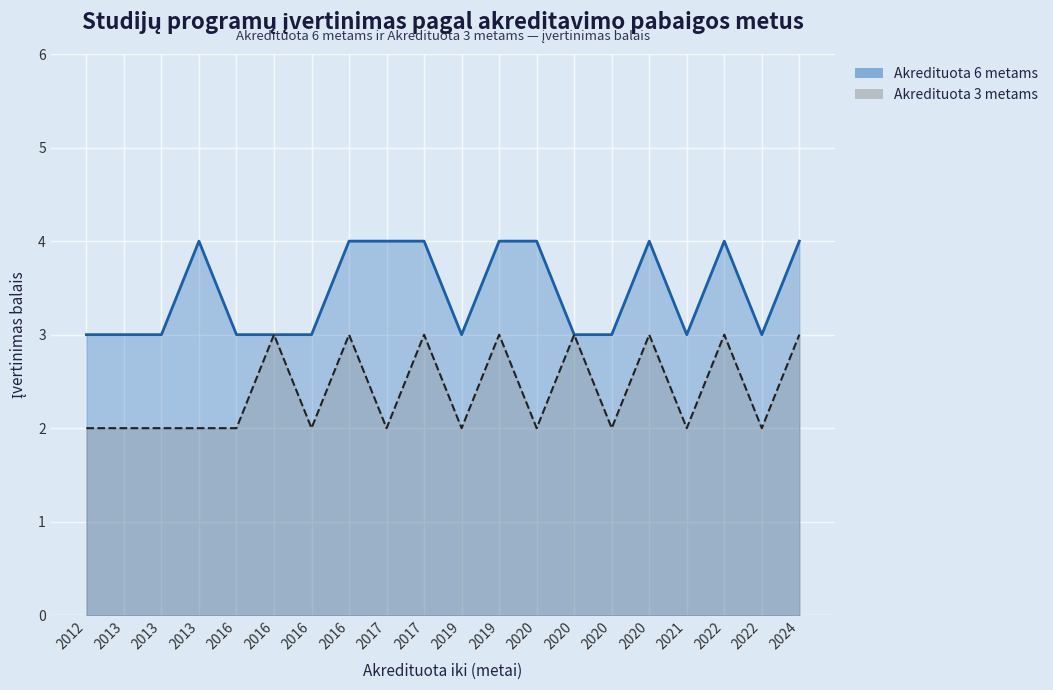

Count the number of categories in the chart.

20